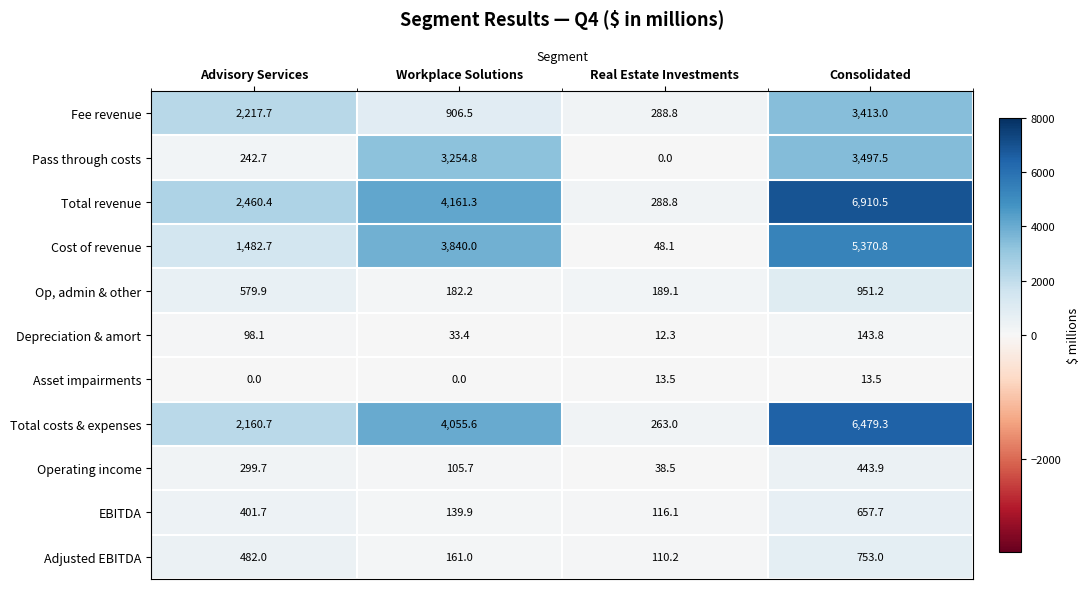

What value does the Adjusted EBITDA series have at Workplace Solutions?

161.0